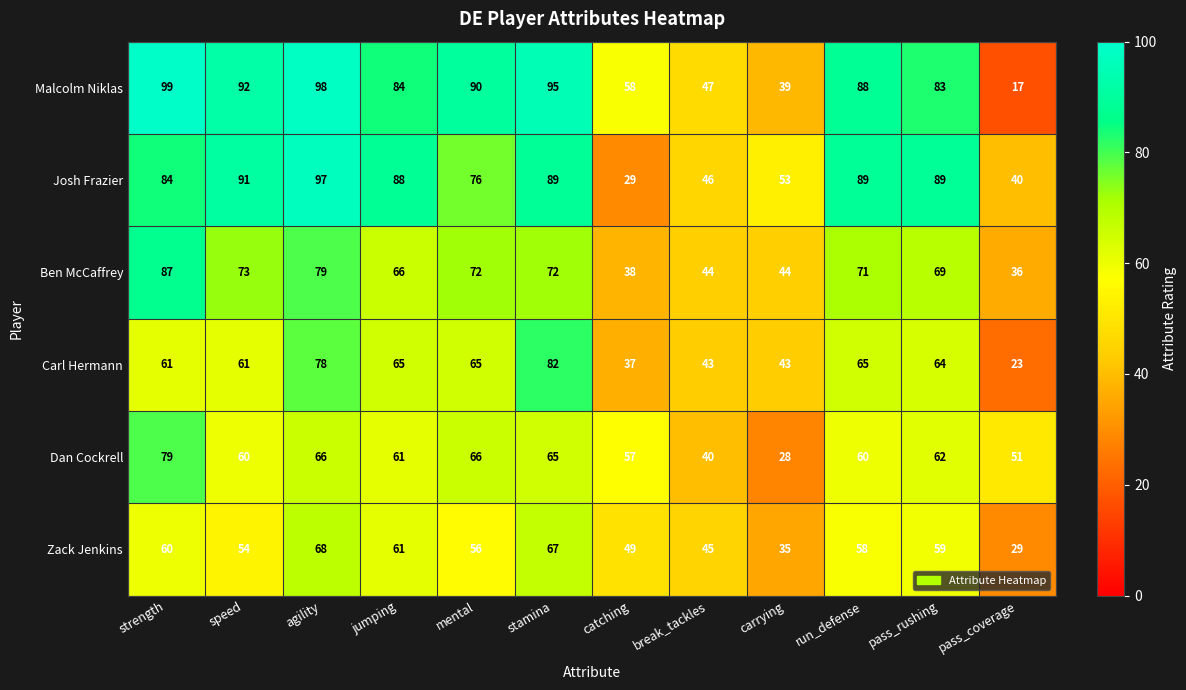

What is the minimum value shown in the chart?

17